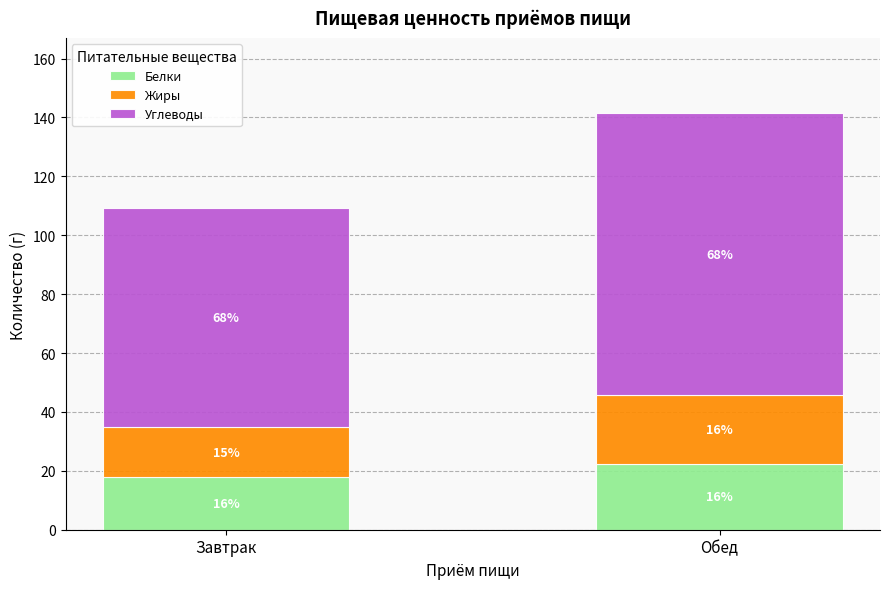

What is the total value across all series at Завтрак?

109.3